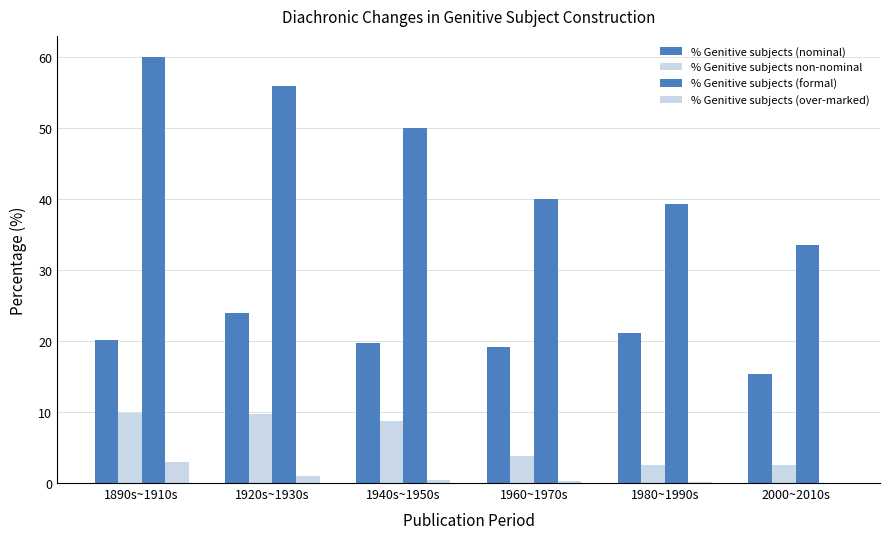

Reading right to left, extract all data points from this chart.

% Genitive subjects (nominal): 15.4	21.1	19.2	19.7	23.9	20.1
% Genitive subjects non-nominal: 2.5	2.6	3.9	8.7	9.7	9.9
% Genitive subjects (formal): 33.5	39.4	40.0	50.0	56.0	60.0
% Genitive subjects (over-marked): 0.1	0.2	0.3	0.4	0.9	2.9